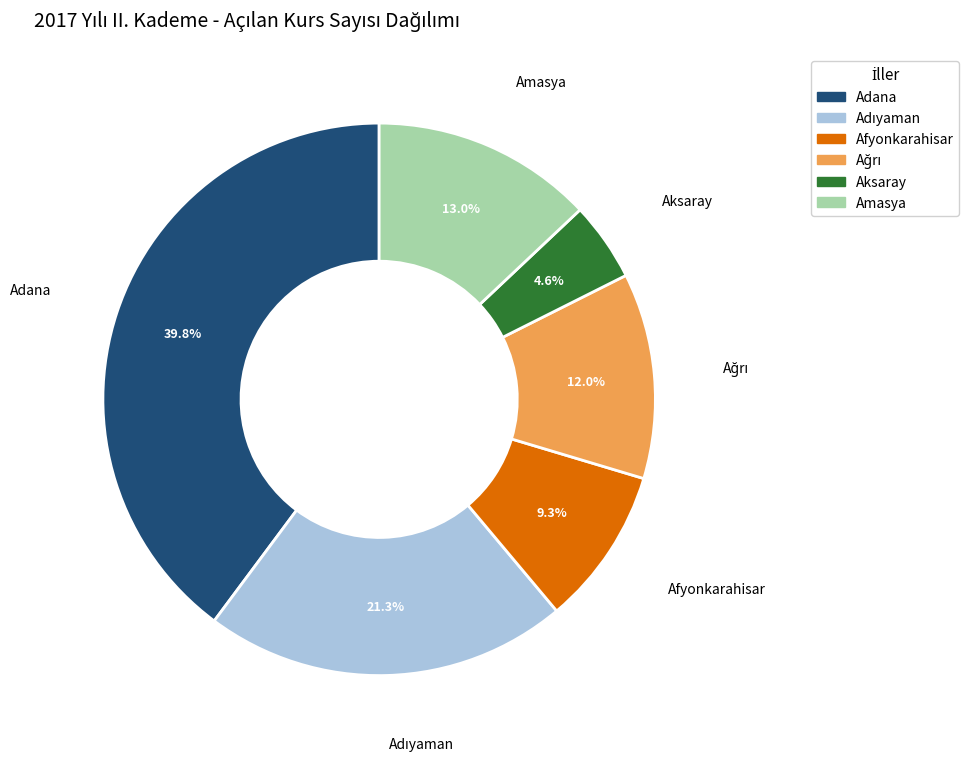

Does Adana account for over 50% of the chart?

No